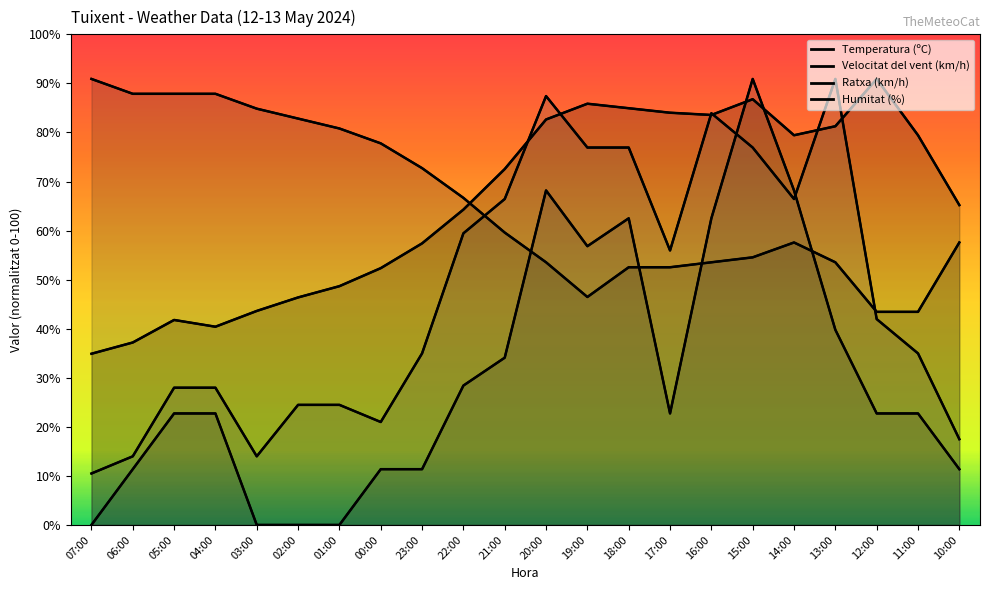

At which label is Ratxa (km/h) closest to 50?

17:00